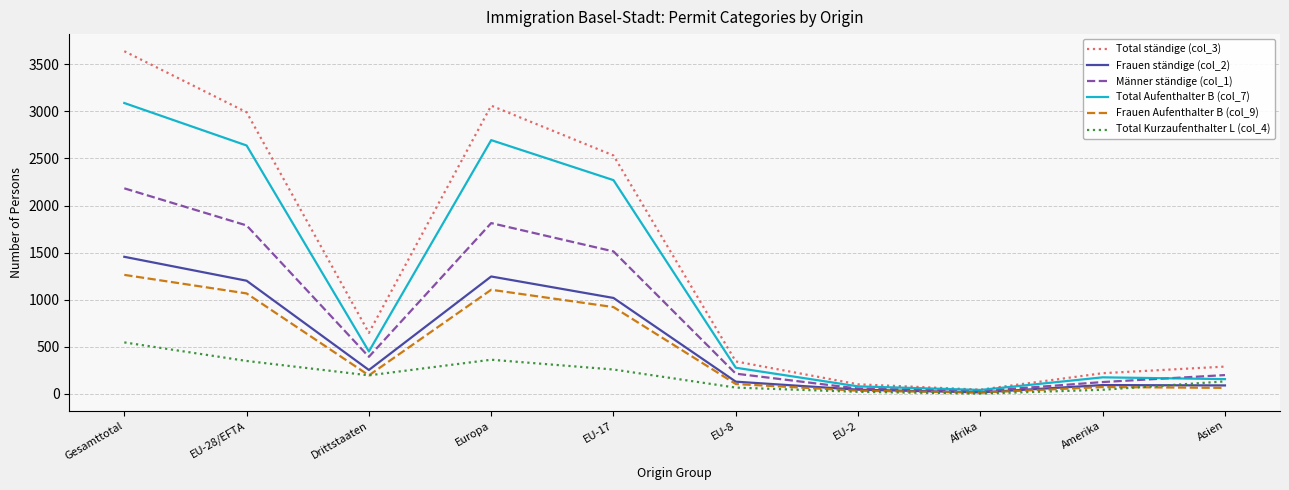

What is the difference between the maximum and minimum values in the Total Kurzaufenthalter L (col_4) series?

544